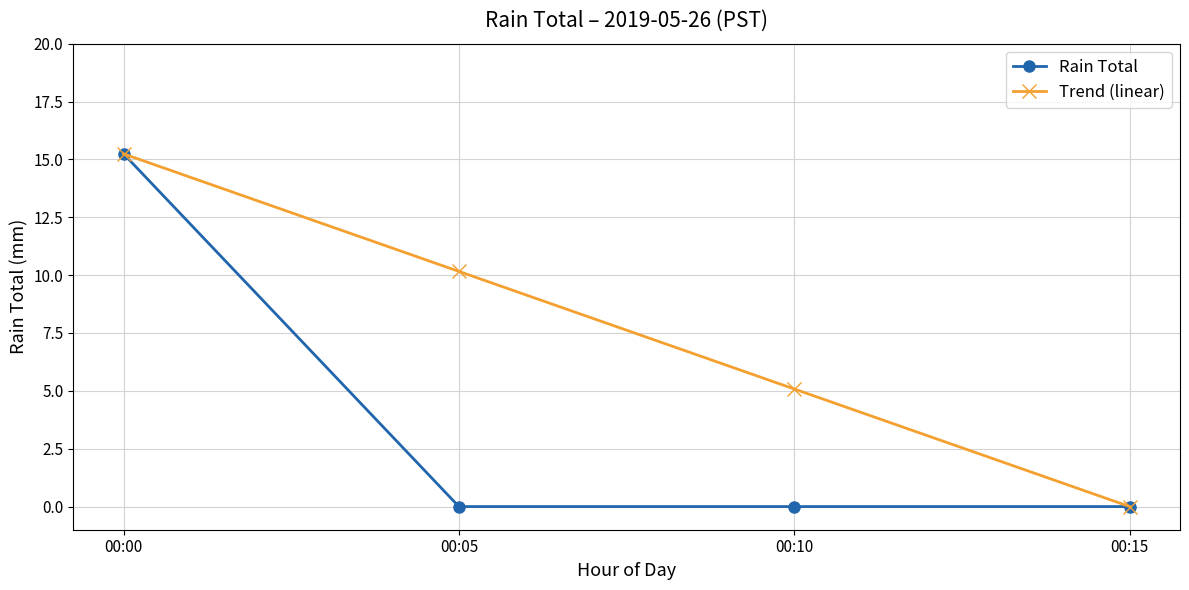

List the series in order of their overall mean, lowest first.

Rain Total, Trend (linear)